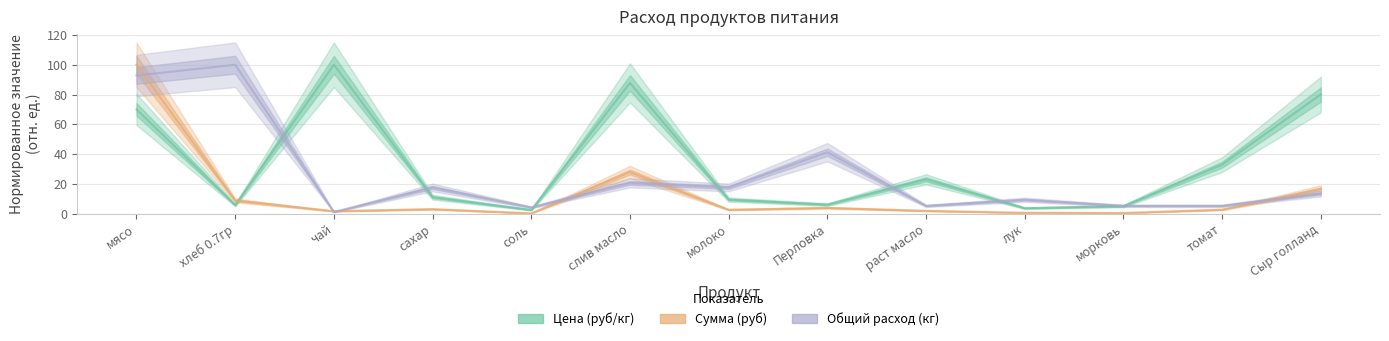

Does the chart have visible grid lines?

Yes